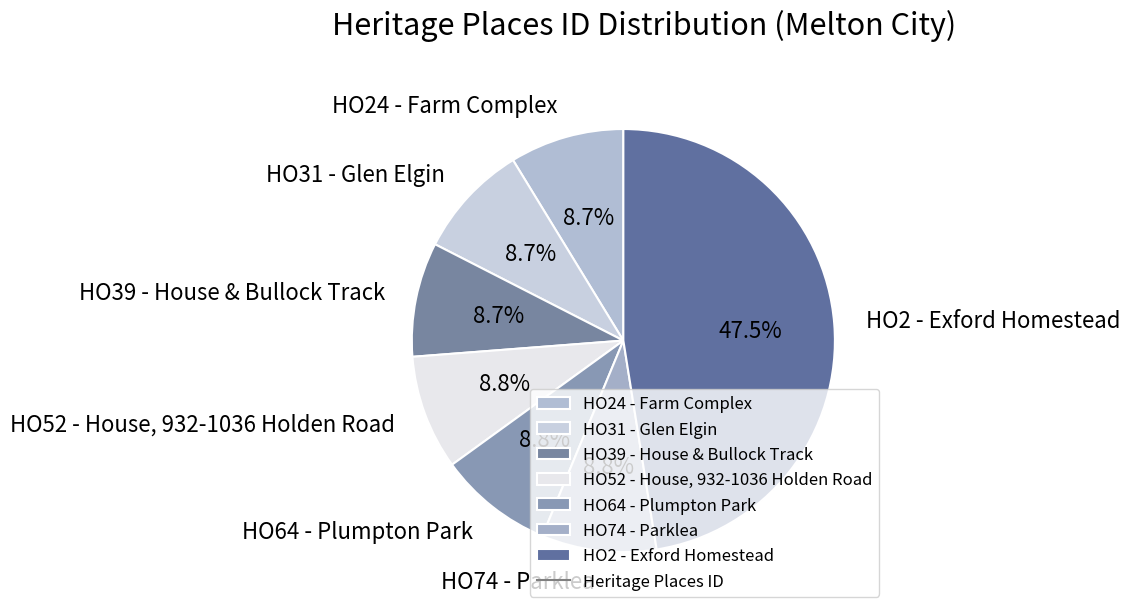

To the nearest percent, what portion does HO52 - House, 932-1036 Holden Road represent?

9%